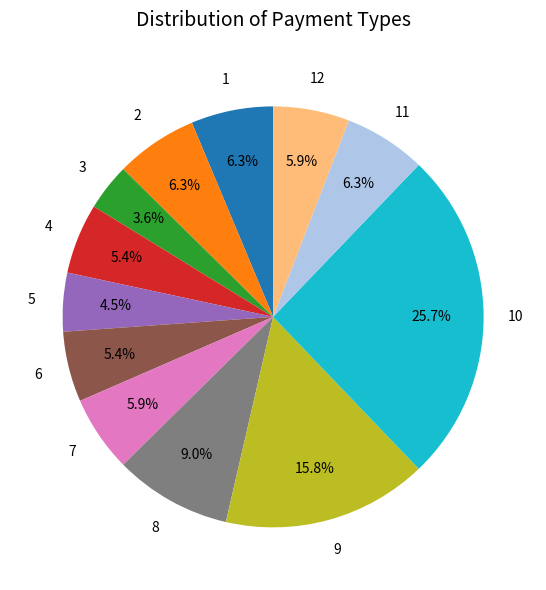

Is there a majority slice in this chart?

No